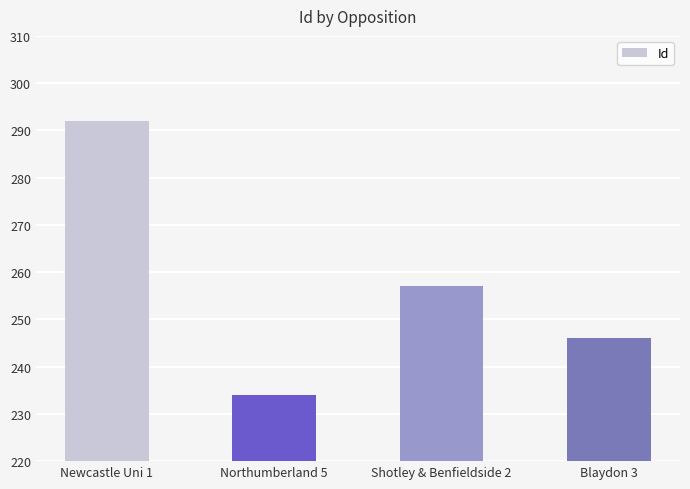

True or false: the data shows 50 at Blaydon 3.

False